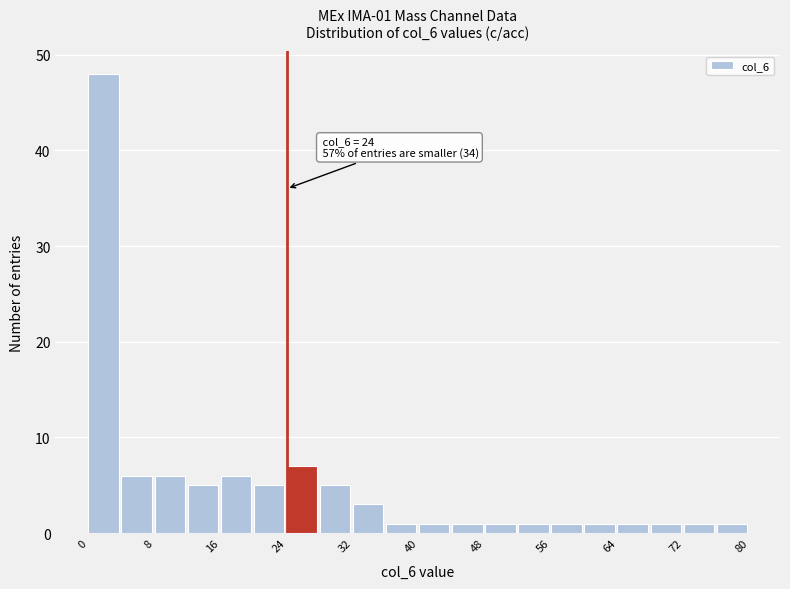

Which range on the x-axis has the tallest bar?

0 to 4